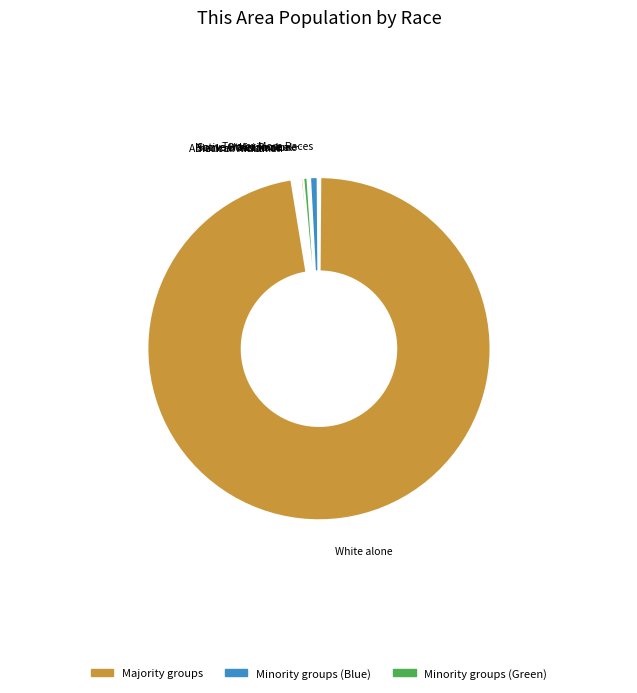

To the nearest percent, what is the difference between the largest and smallest slice percentages?

98%